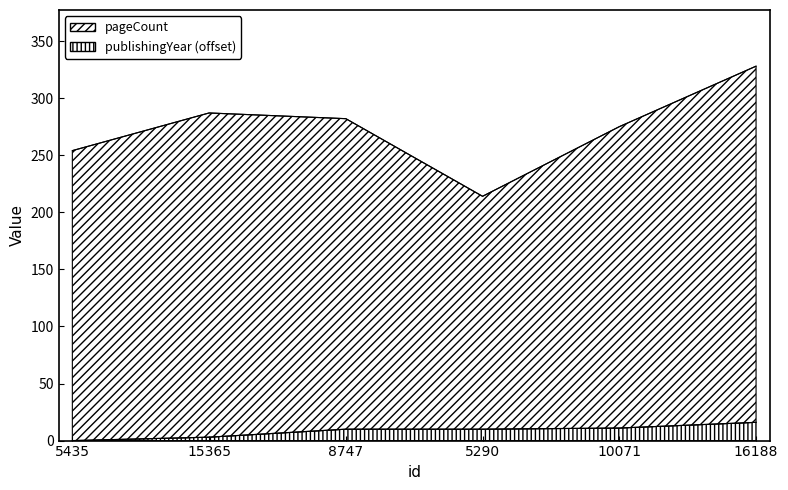

What is the value of the pageCount point at the 4th from the left?

214